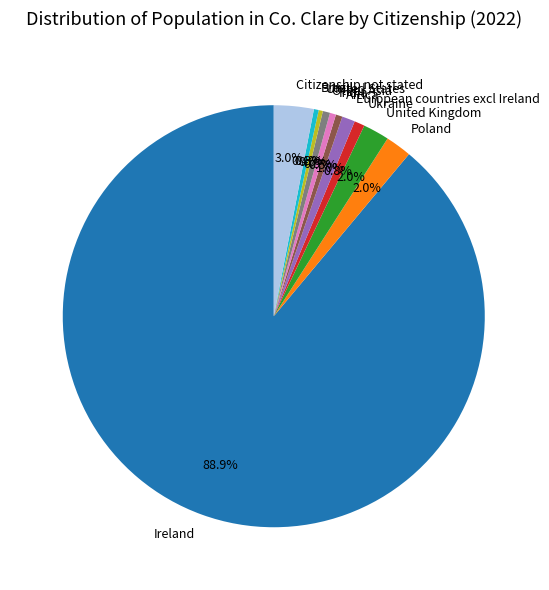

Is the sum of United States and Ukraine greater than half?

No